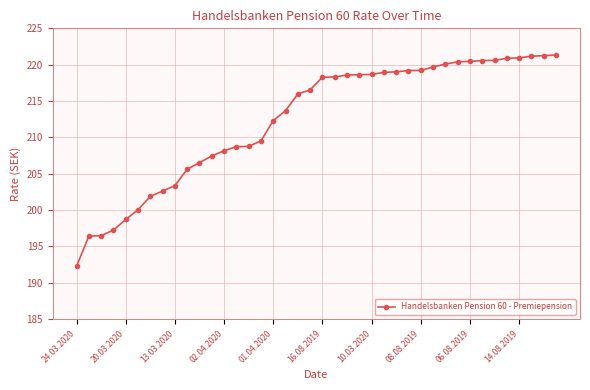

How many series are shown in this chart?

1